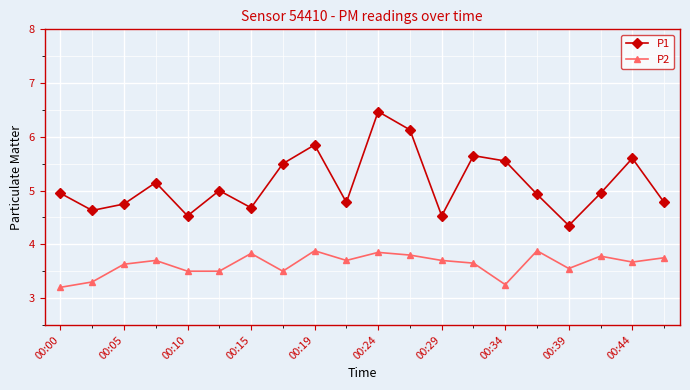

Which series has the largest total across all categories?

P1